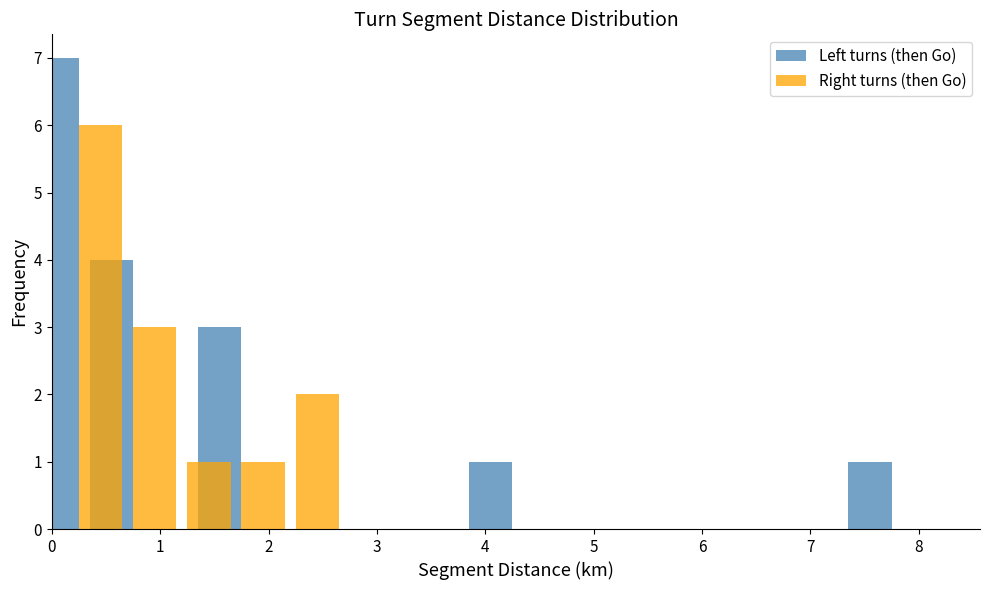

How many data points does each series have?

16